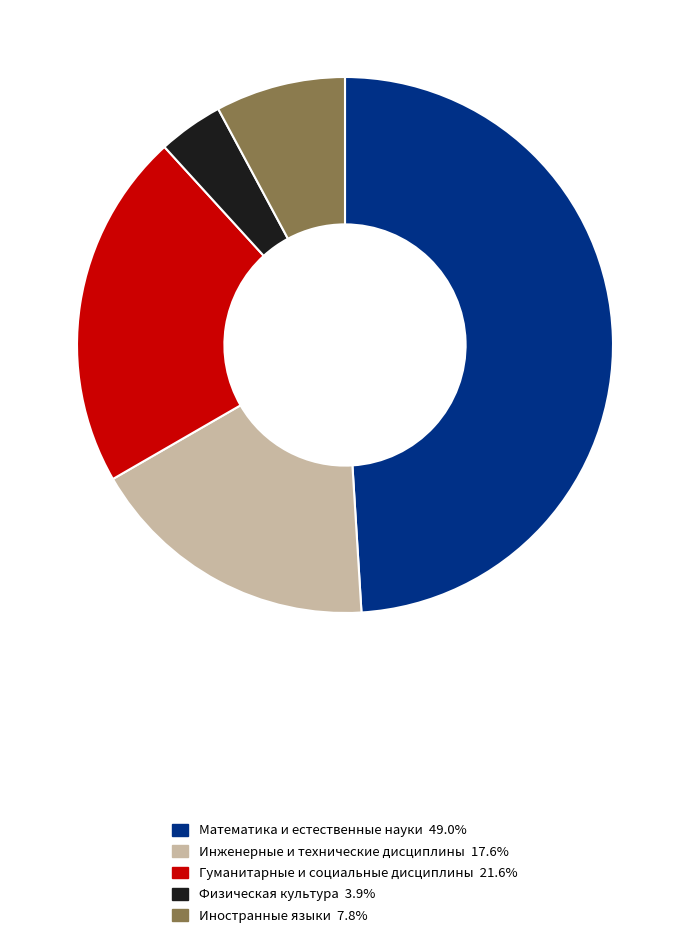

Is there any slice that represents more than half of the pie?

No